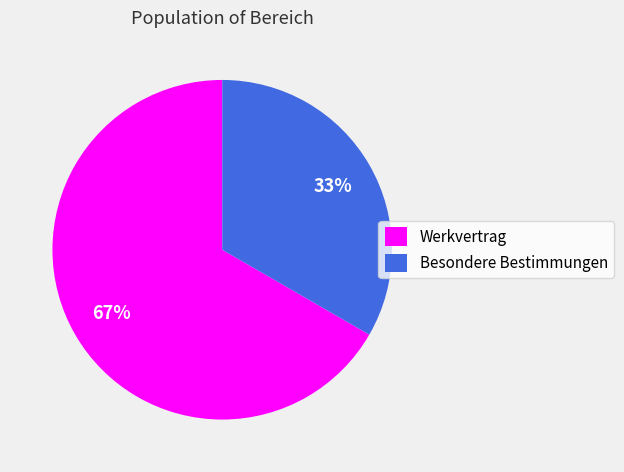

Which category has the biggest portion of the pie?

Werkvertrag